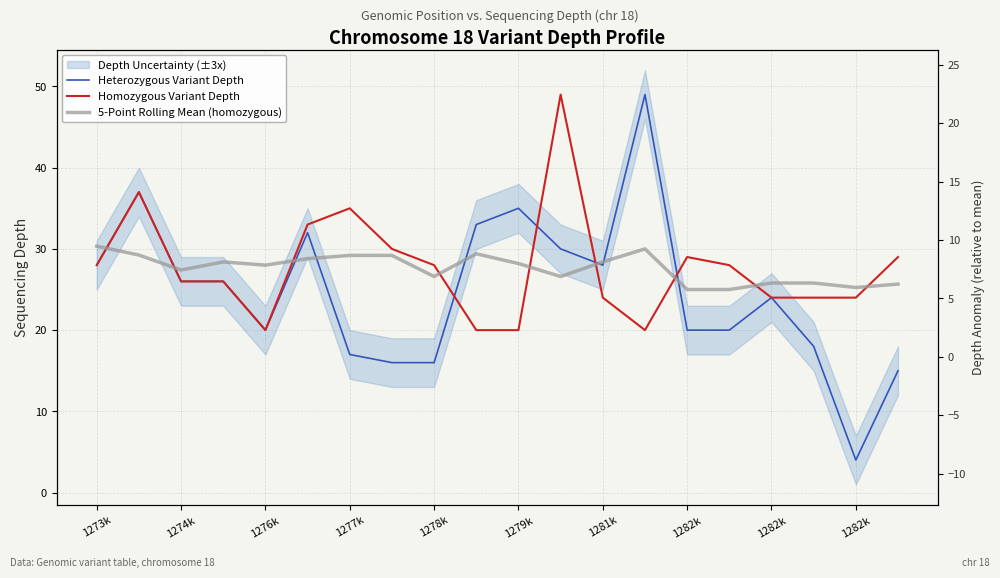

How many data points in Homozygous Variant Depth are less than 28?

10